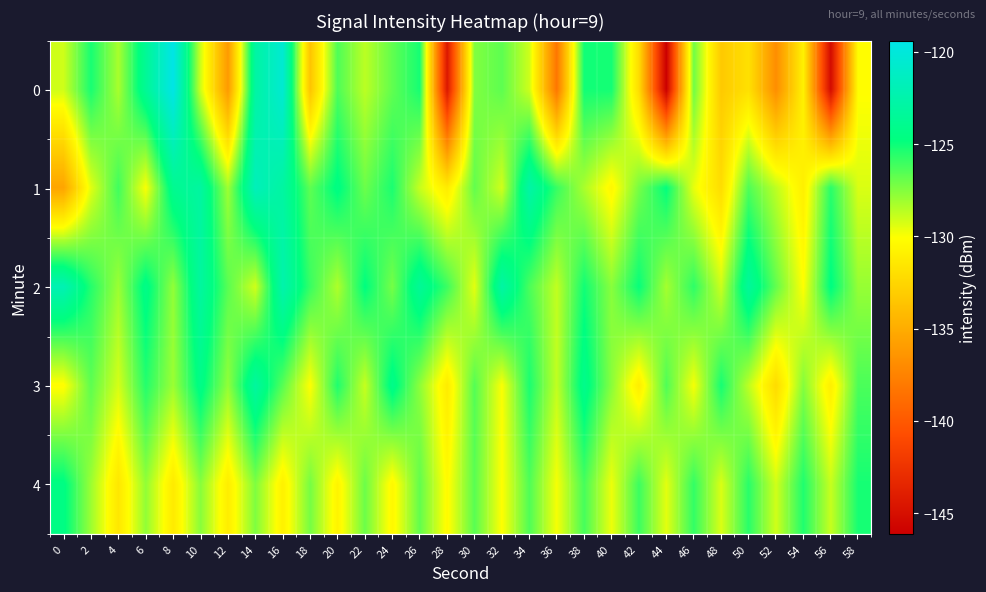

At which category is the sum across all series the highest?

16